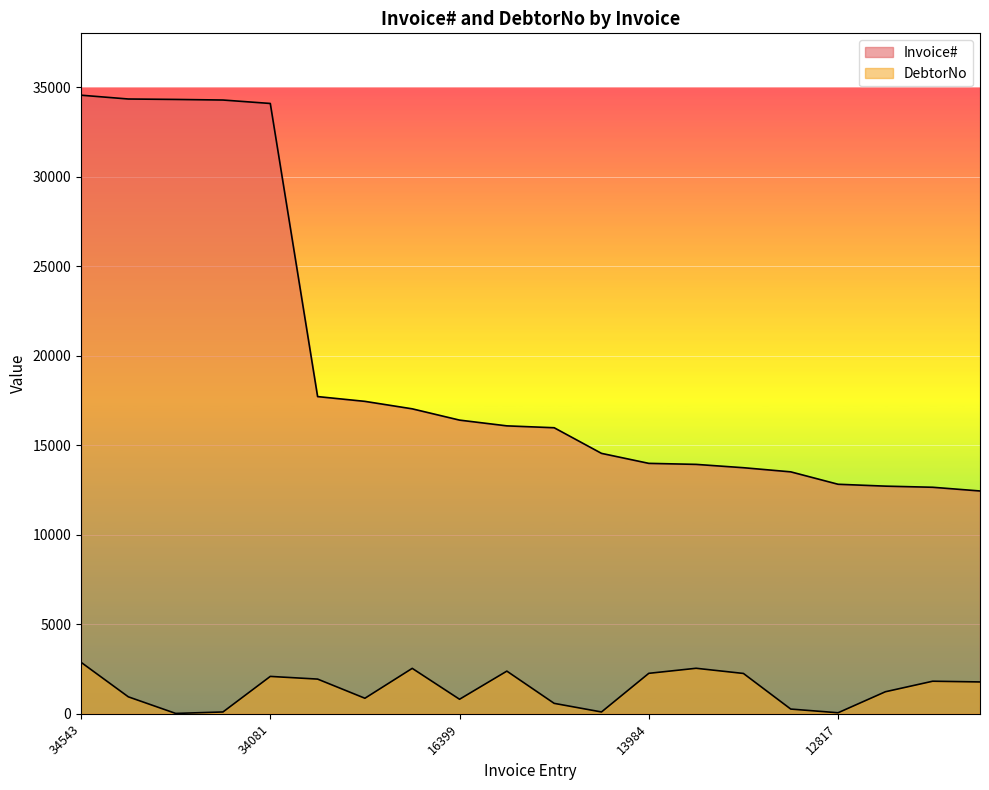

Between 17446 and 13927, which series saw the biggest shift?

Invoice#